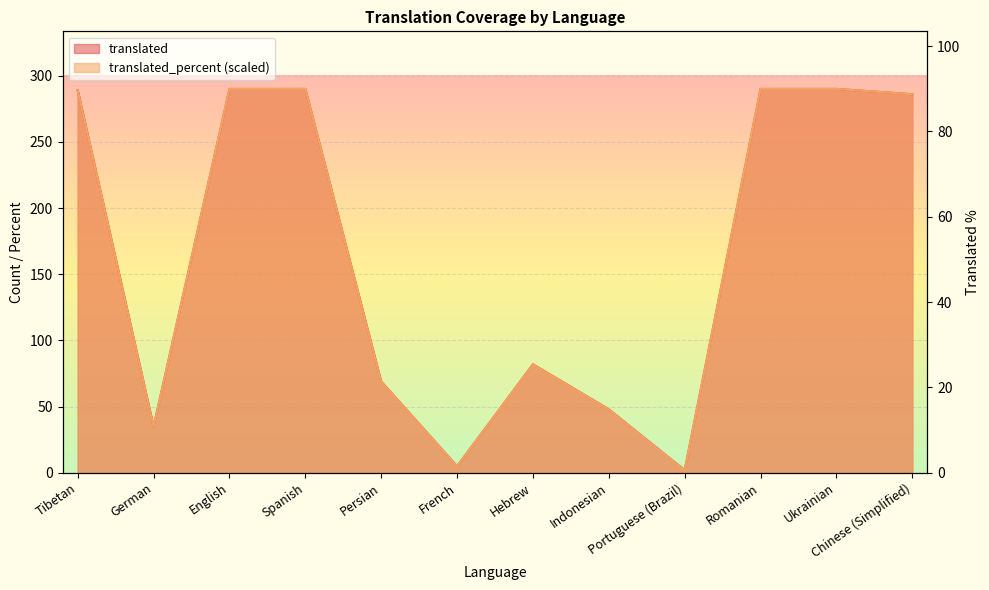

True or false: translated_percent and translated intersect in this chart.

False